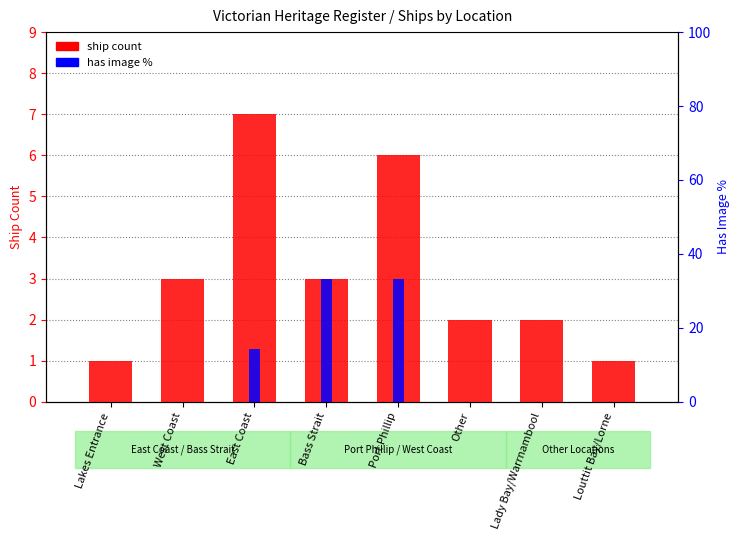

Which category has the lowest value in the ship count series?

Lakes Entrance